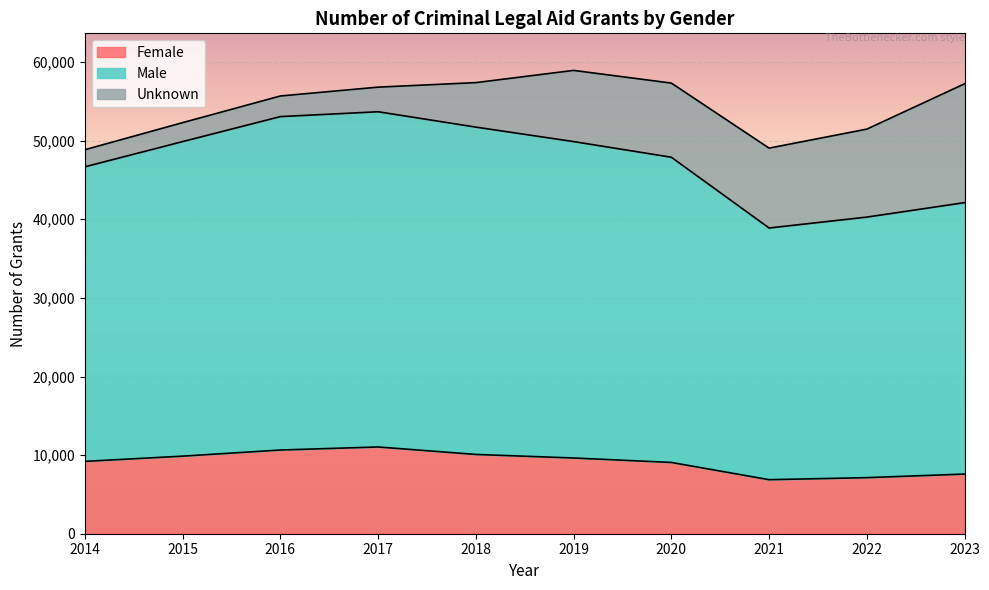

Reading left to right, what are all the values shown in this chart?

Female: 9203	9870	10649	11036	10085	9635	9067	6873	7133	7589
Male: 46678	49886	53065	53681	51727	49886	47895	38894	40280	42120
Total: 48852	52296	55687	56812	57386	58941	57327	49054	51470	57237